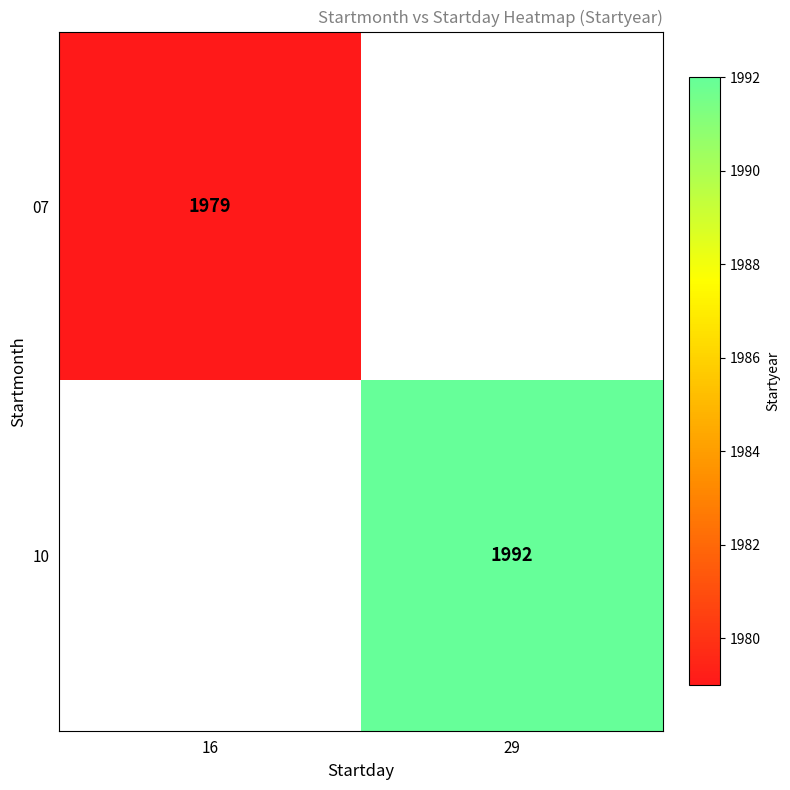

The 10 series shows 2717 at 29. True or false?

False